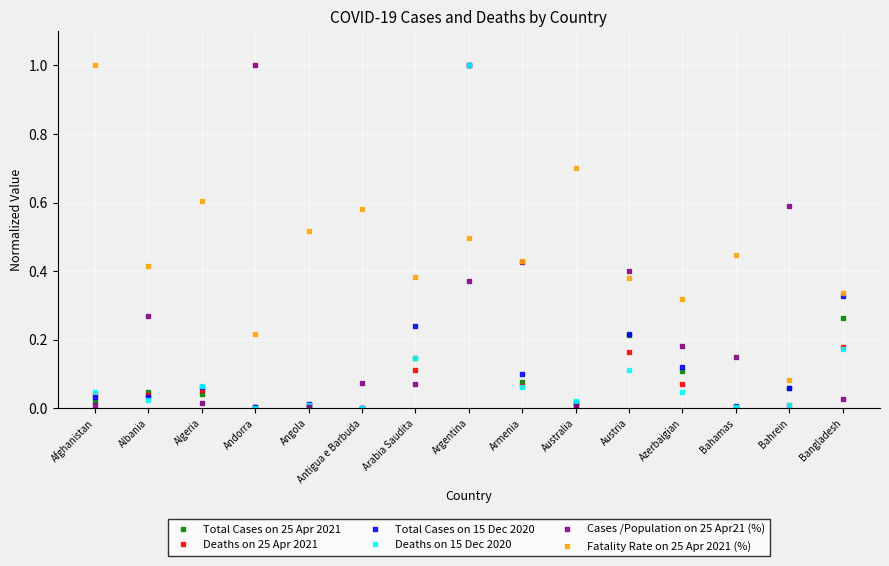

What is the maximum value for Deaths on 15 Dec 2020?

1.0